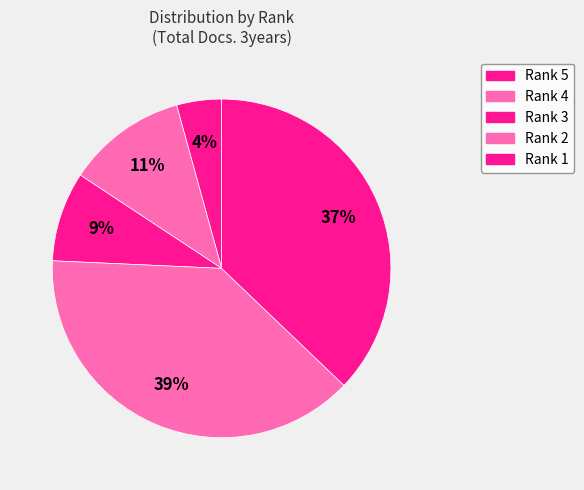

To the nearest percent, what percentage of the pie is Rank 5?

4%